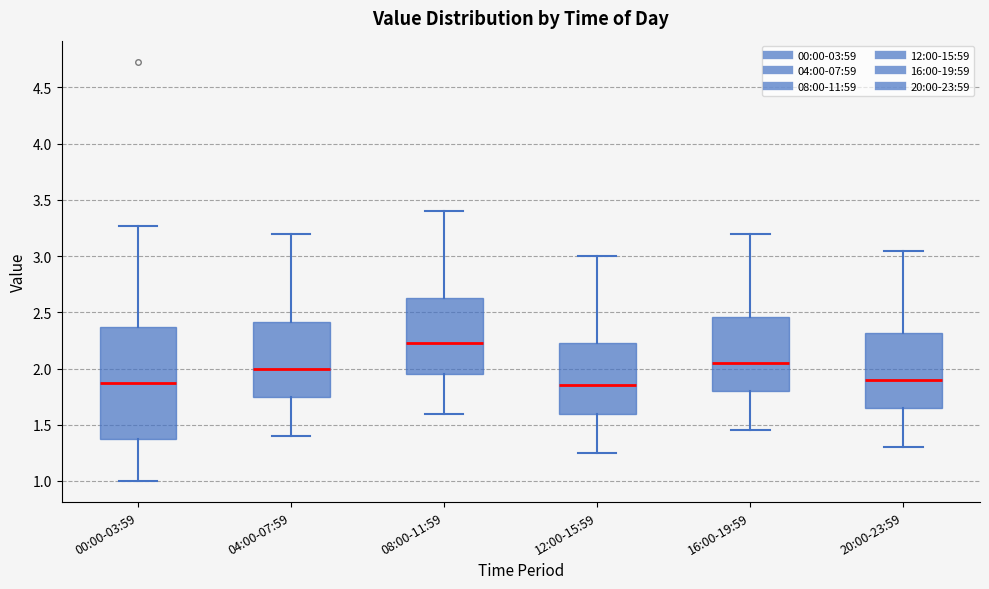

Comparing the boxes themselves (not the whiskers), which one is the tallest?

00:00-03:59